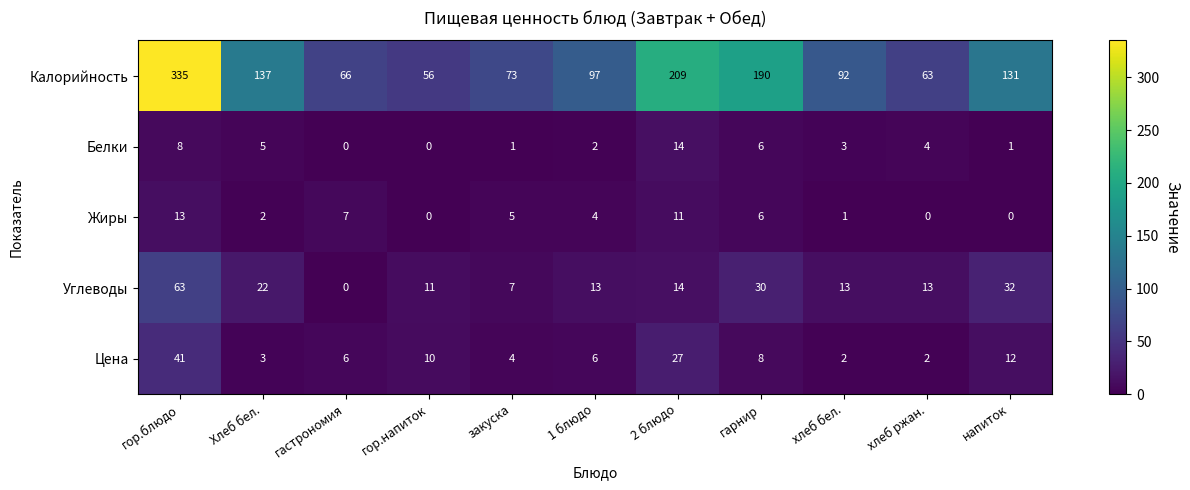

How many distinct data groups are displayed?

5